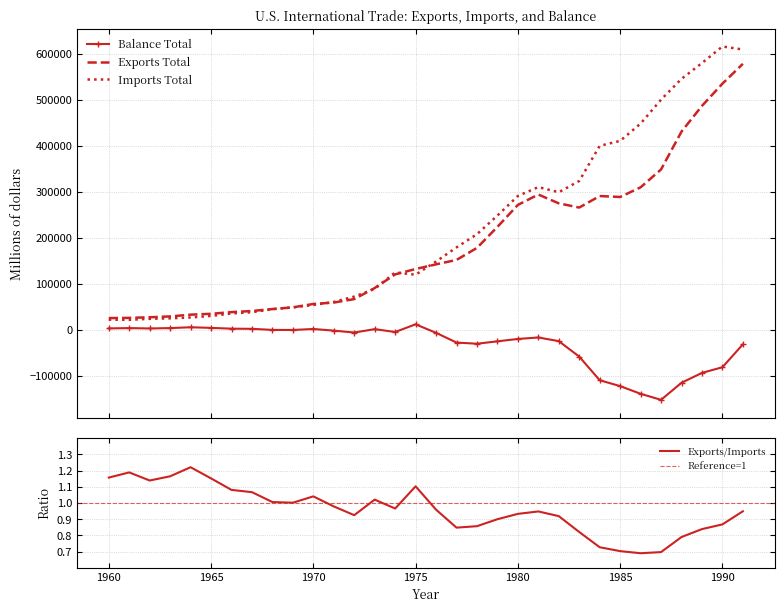

How many values in the Imports Total series are below 148798?

16